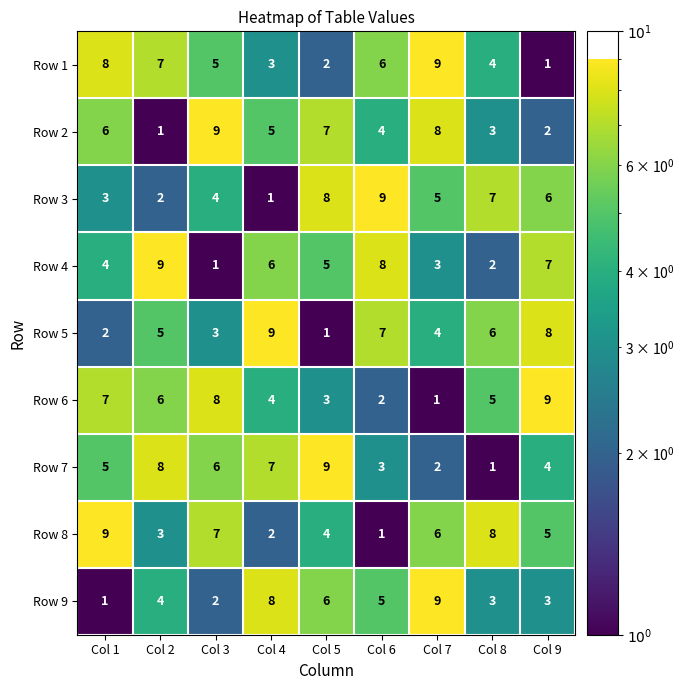

List the labels in order of Row 2 value, largest first.

Col 3, Col 7, Col 5, Col 1, Col 4, Col 6, Col 8, Col 9, Col 2